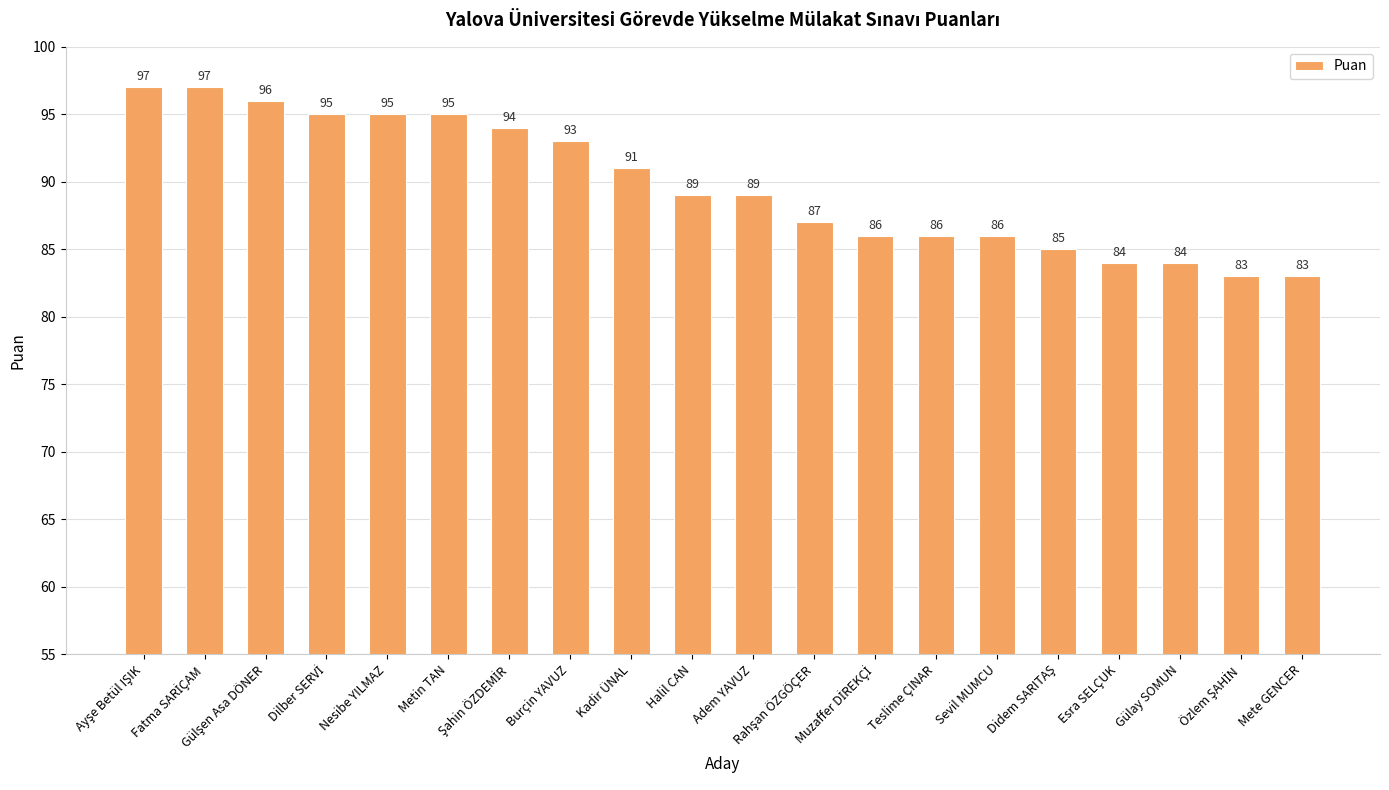

Reading right to left, list all the values displayed in this chart.

83	83	84	84	85	86	86	86	87	89	89	91	93	94	95	95	95	96	97	97